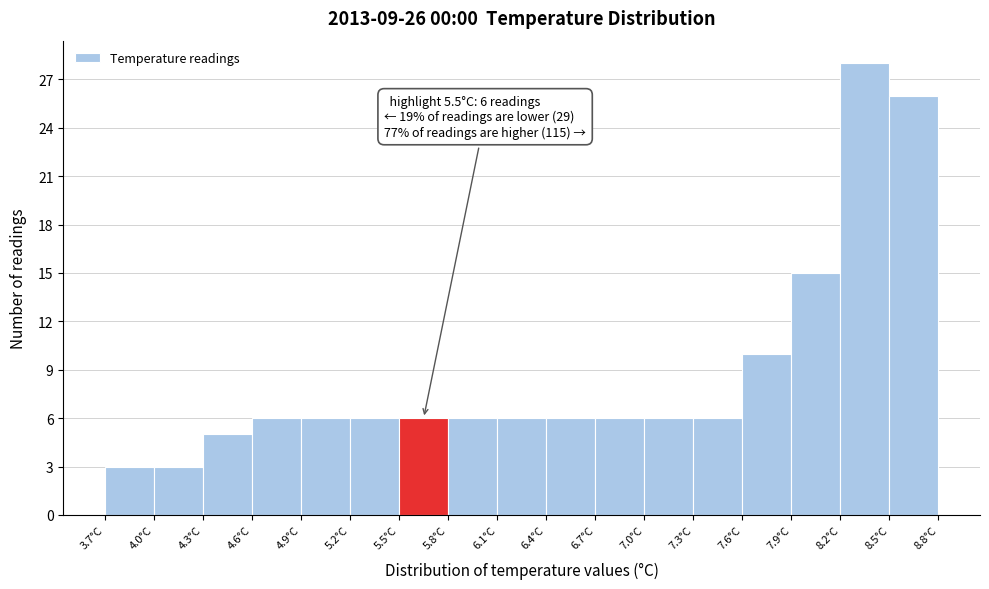

Which range on the x-axis has the tallest bar?

8.2 to 8.5